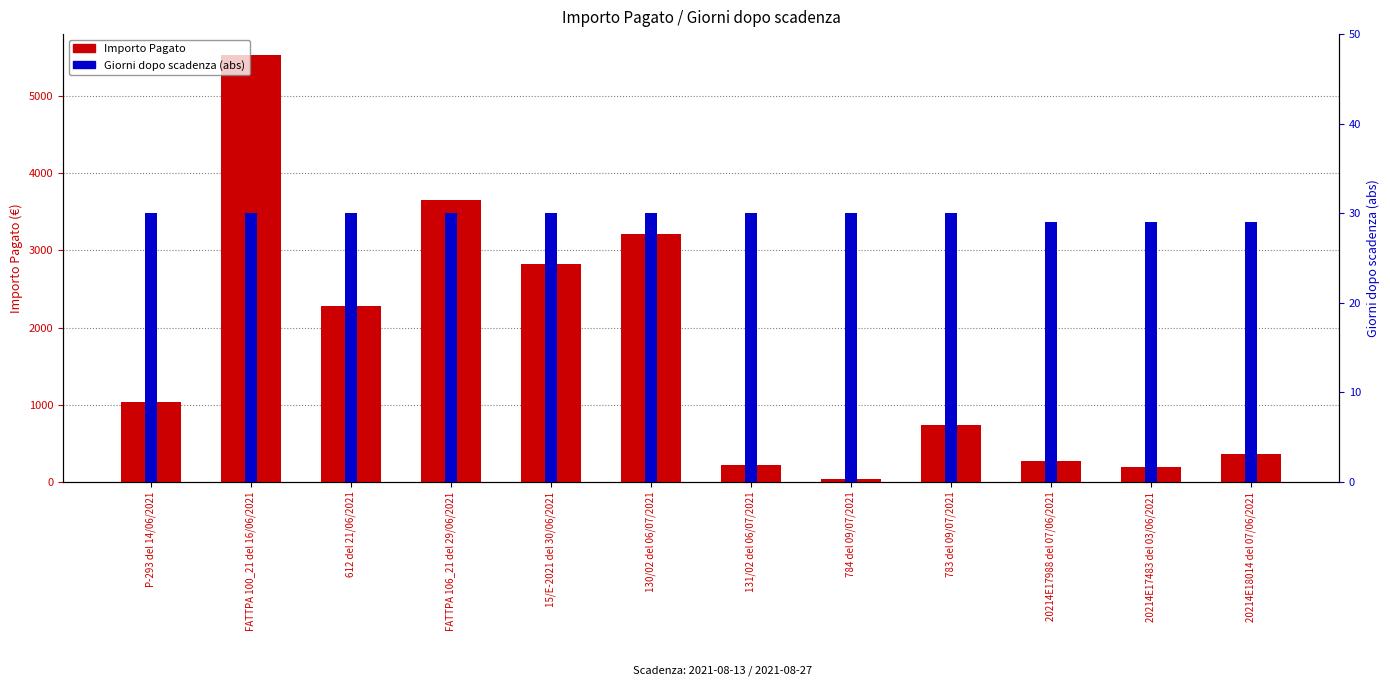

What is the minimum value shown in the chart?

29.0